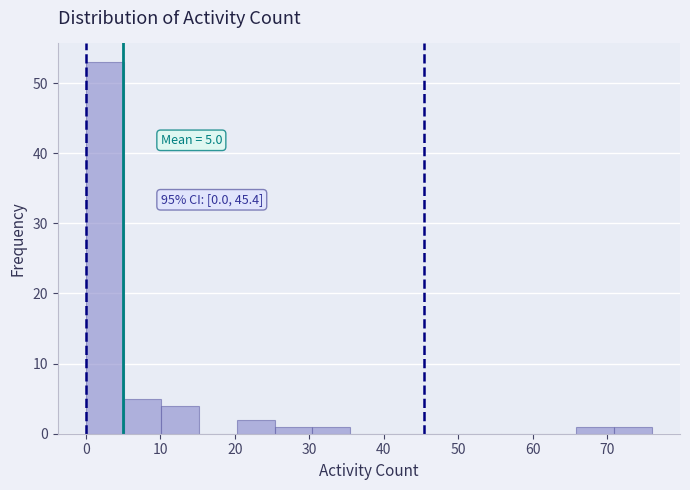

Which range on the x-axis has the tallest bar?

0 to 5